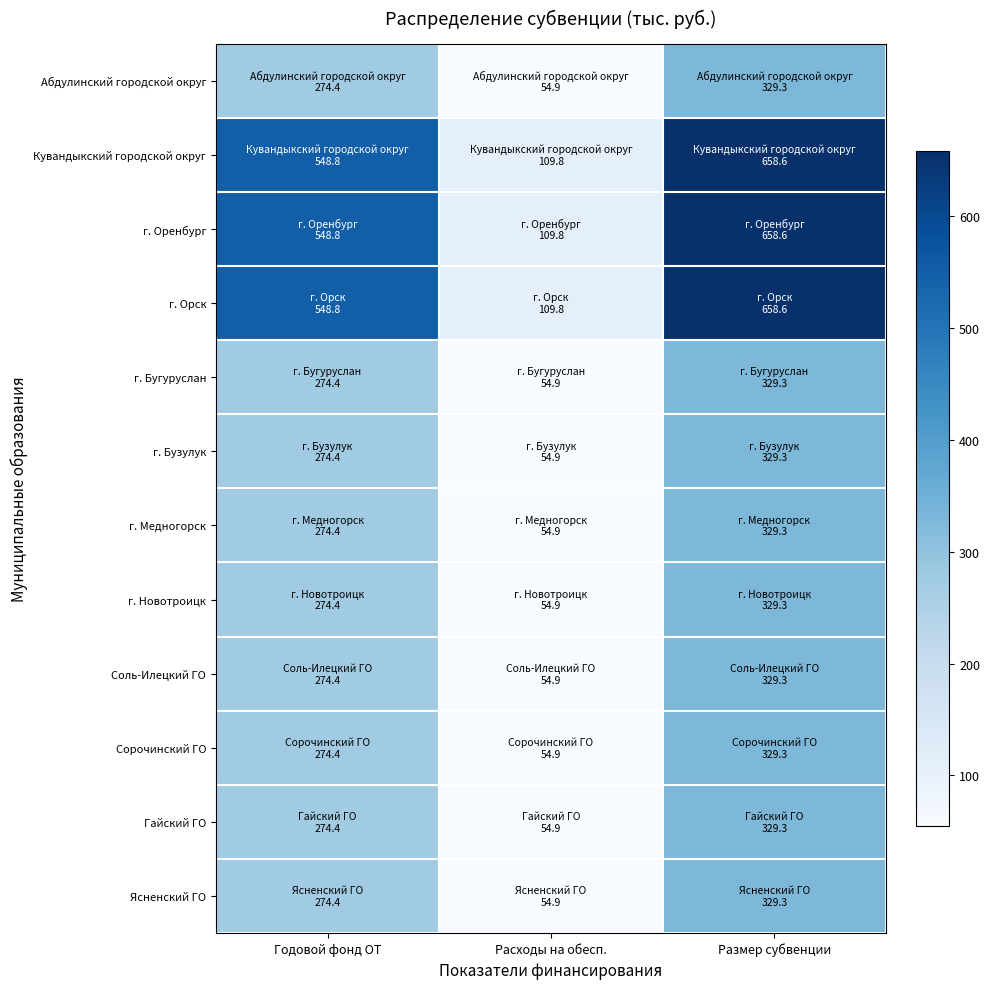

How many data points does each series have?

3